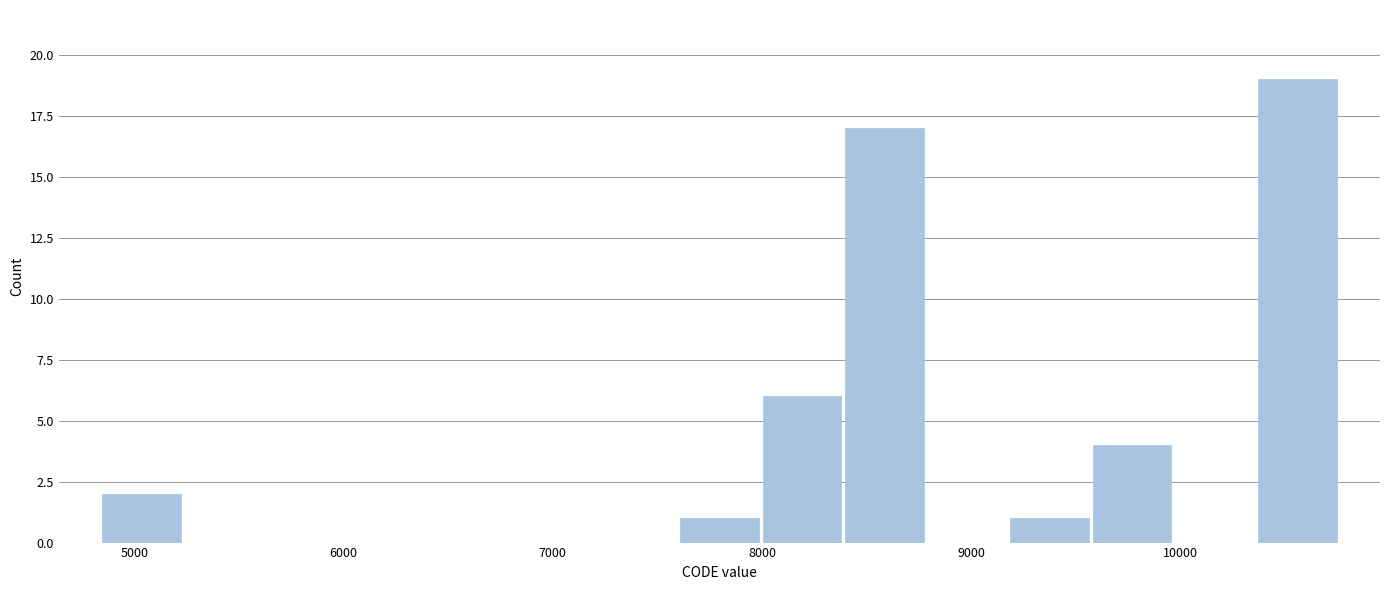

Read against the x-axis, roughly where is the centre of the tallest bar?

10600